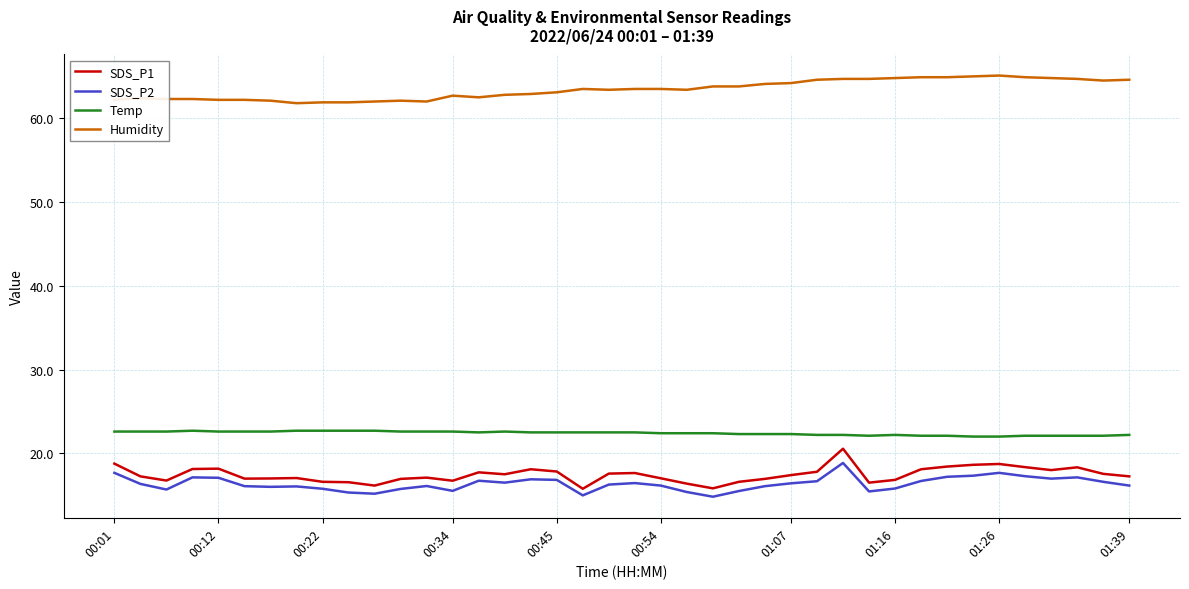

True or false: Temp and Humidity cross at least once.

False